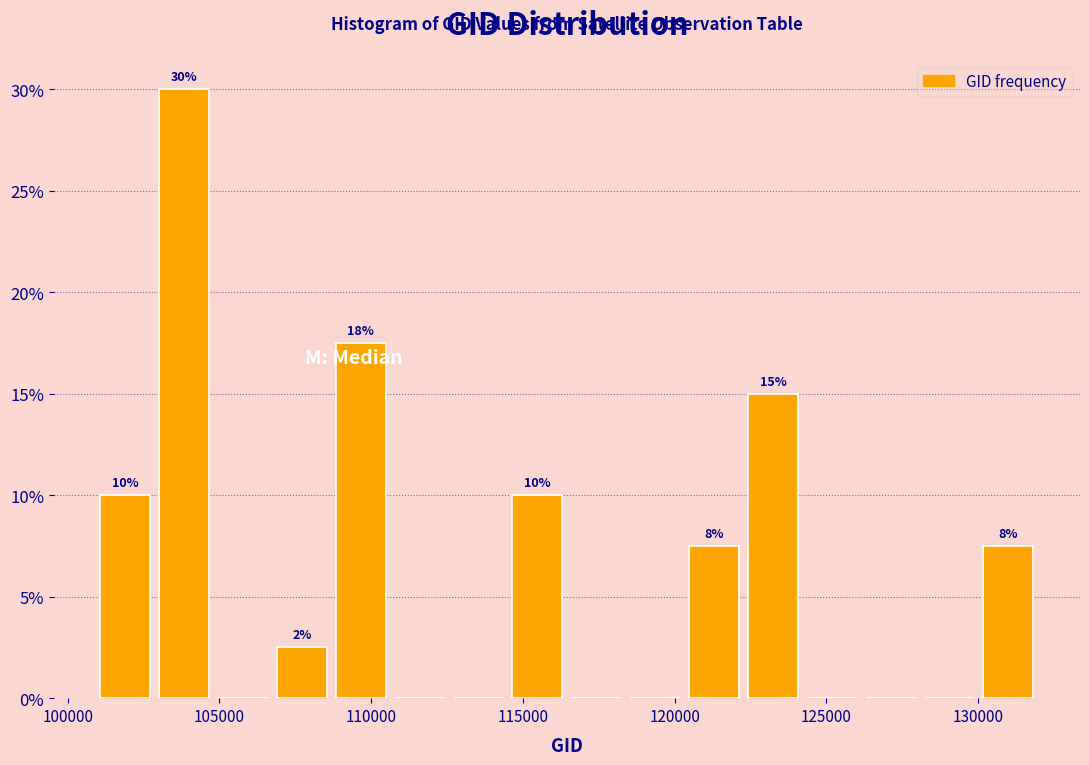

Around what value on the x-axis is the tallest bar? Give the approximate position of its centre, as read against the axis.

104000